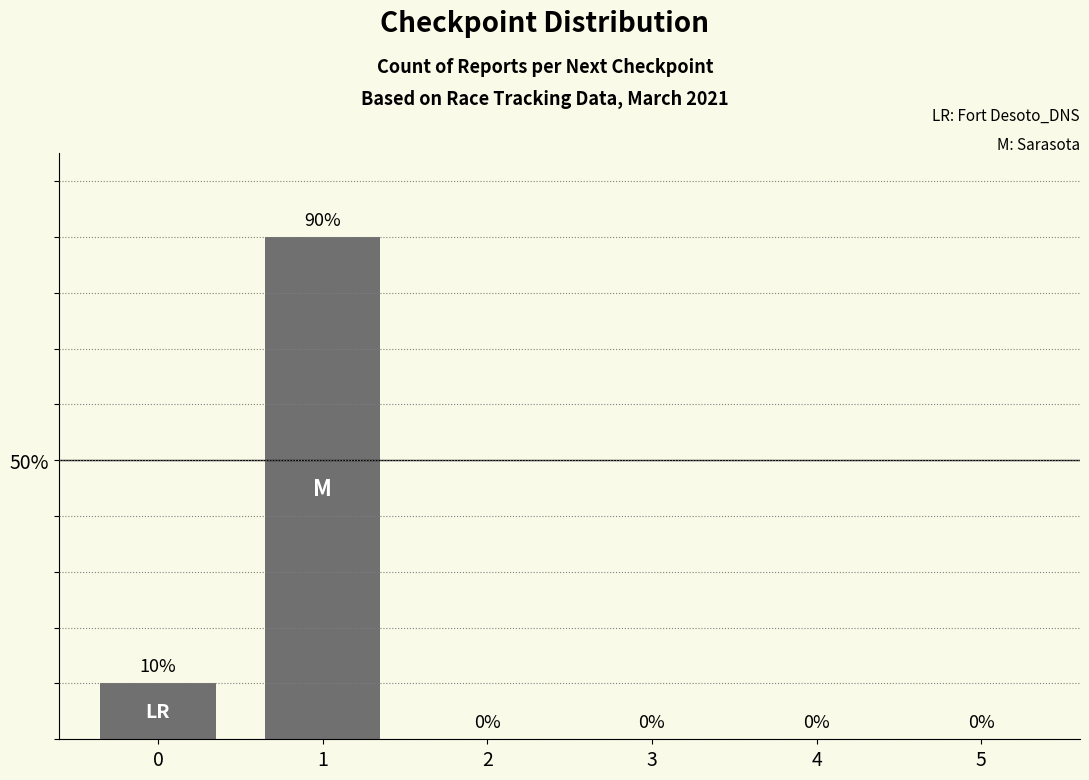

What is the sum of all values?

100